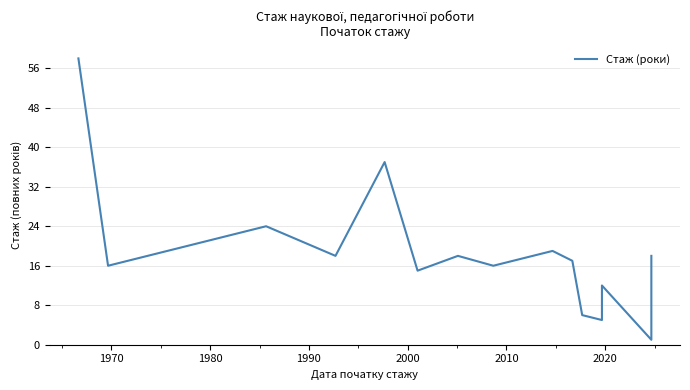

Count the number of values greater than 16.

8